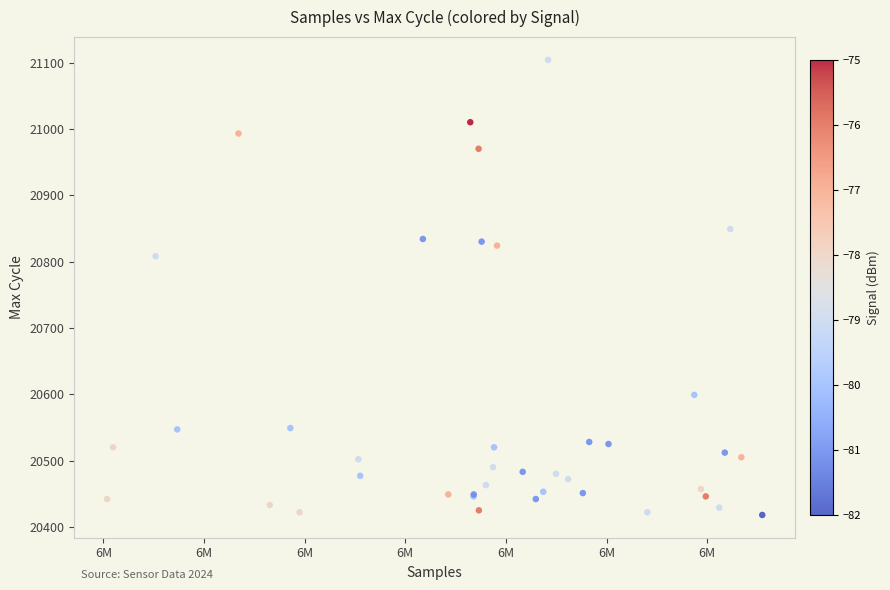

What Y value in the scatter plot is closest to 20761?

20808